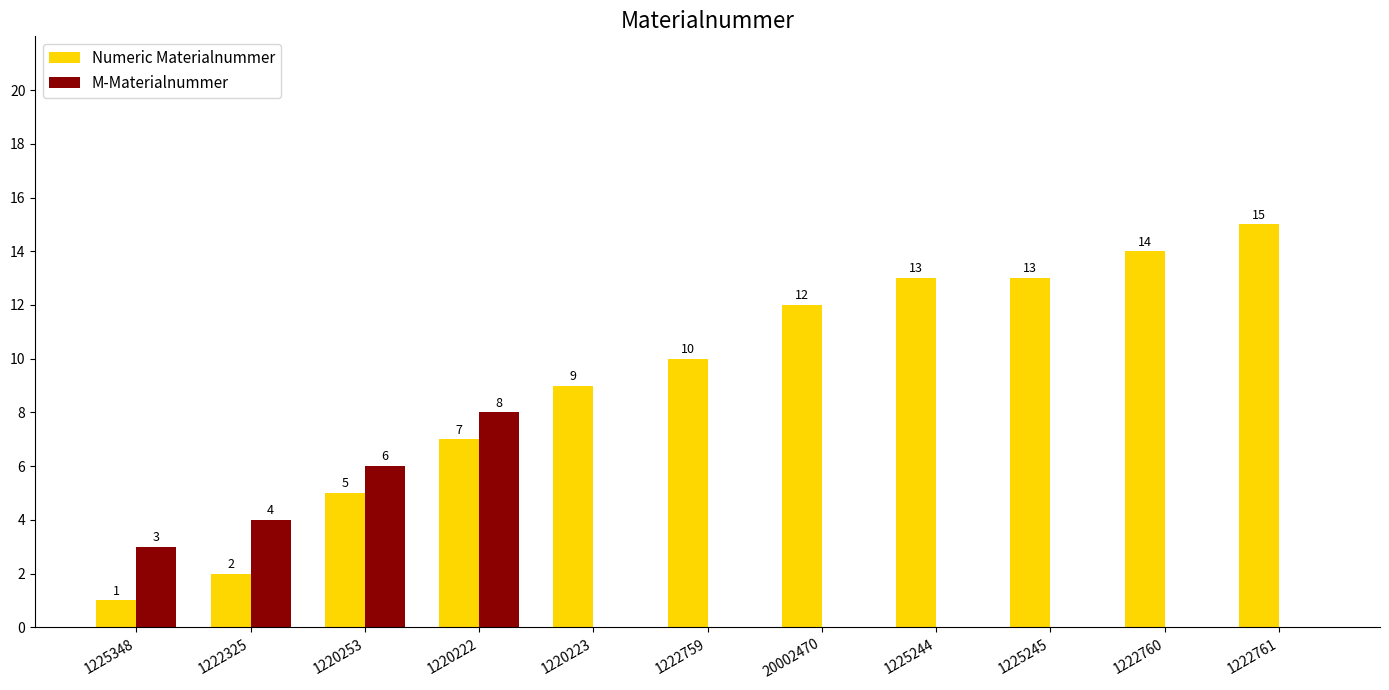

Where is Numeric Materialnummer nearest to the value 8?

1220222